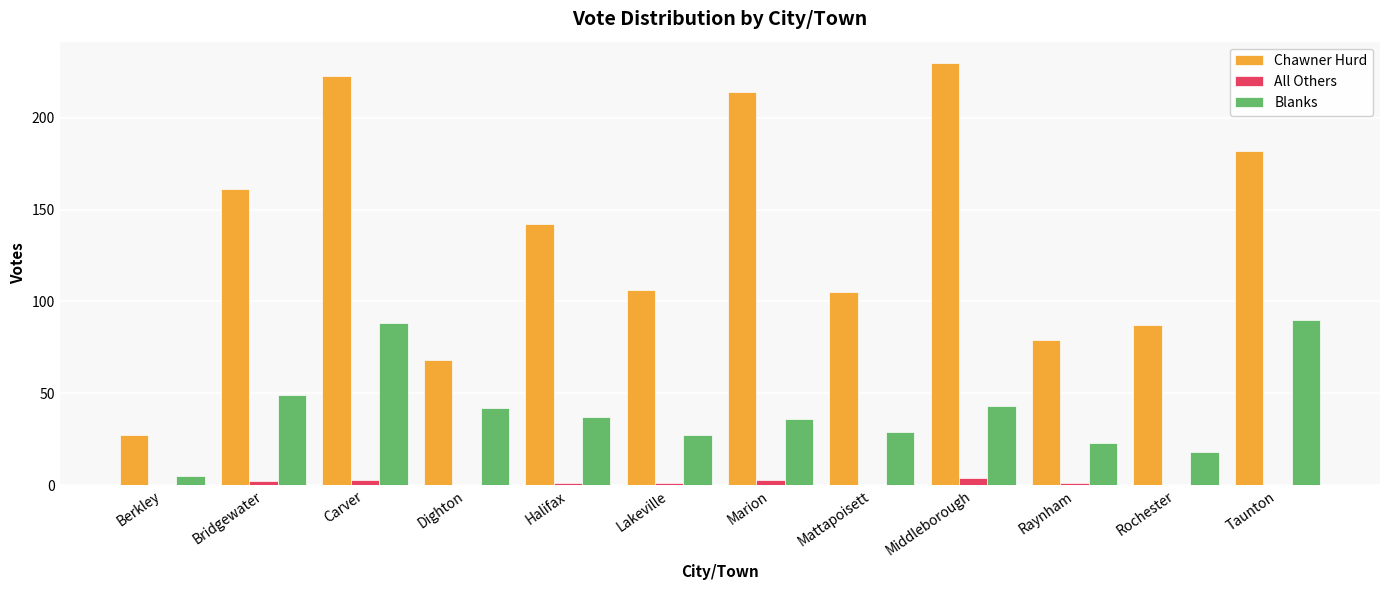

Which series changed the most between Halifax and Middleborough?

Chawner Hurd